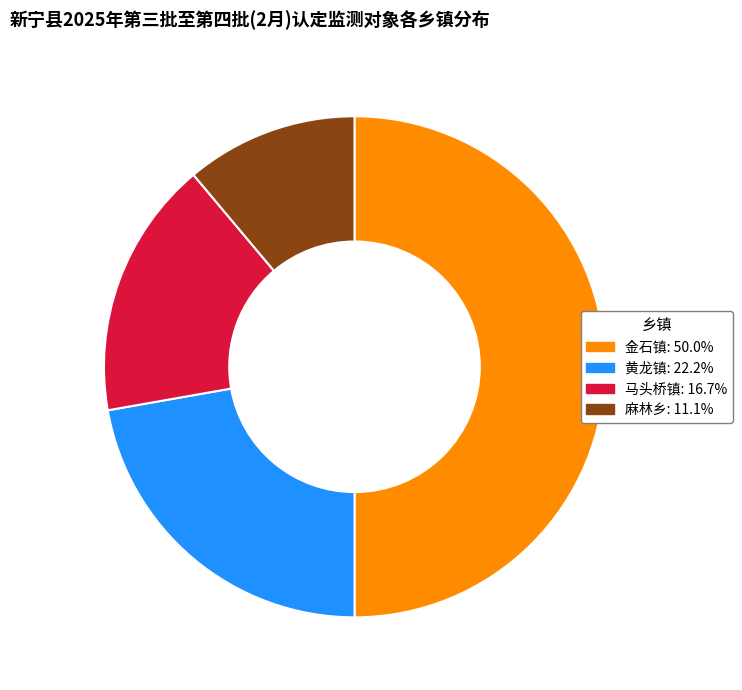

Is the sum of 马头桥镇 and 麻林乡 greater than half?

No